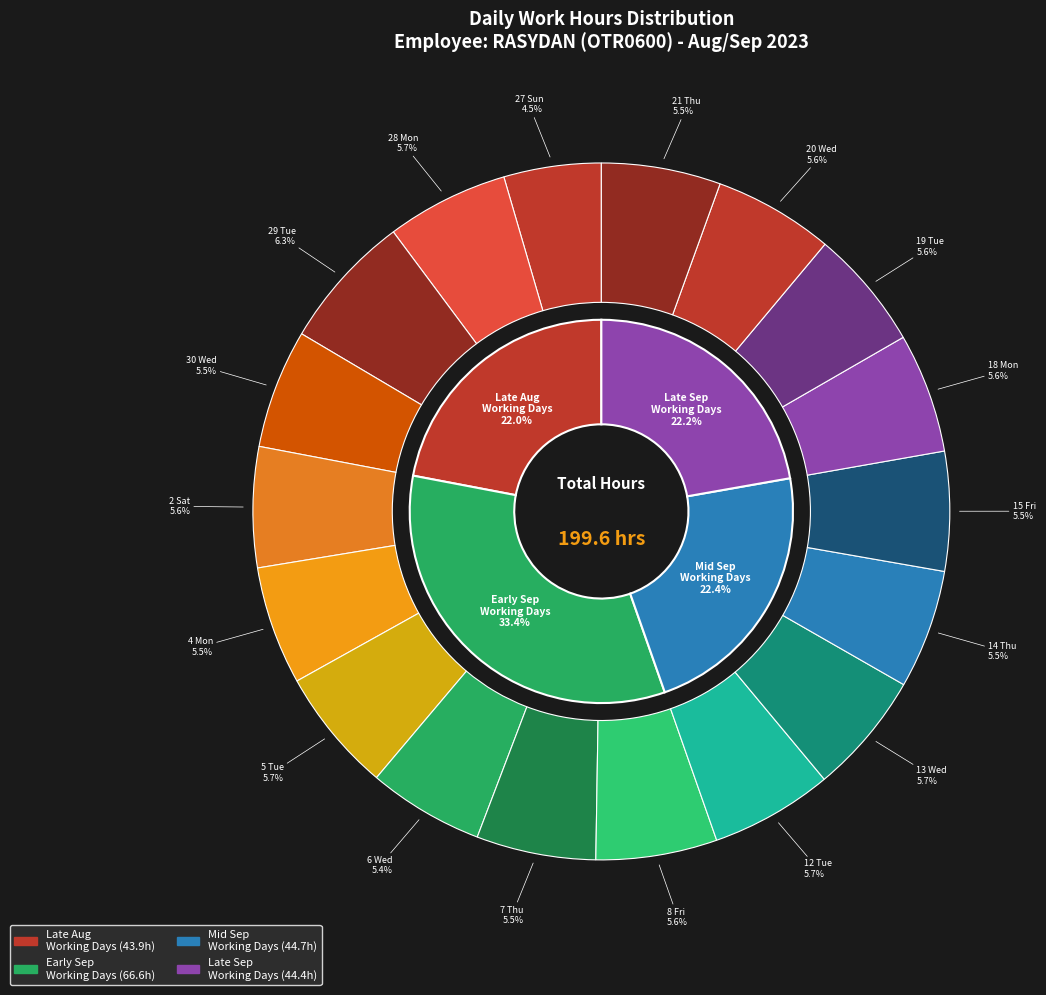

To the nearest percent, what percentage of the pie is 21 Thu?

6%